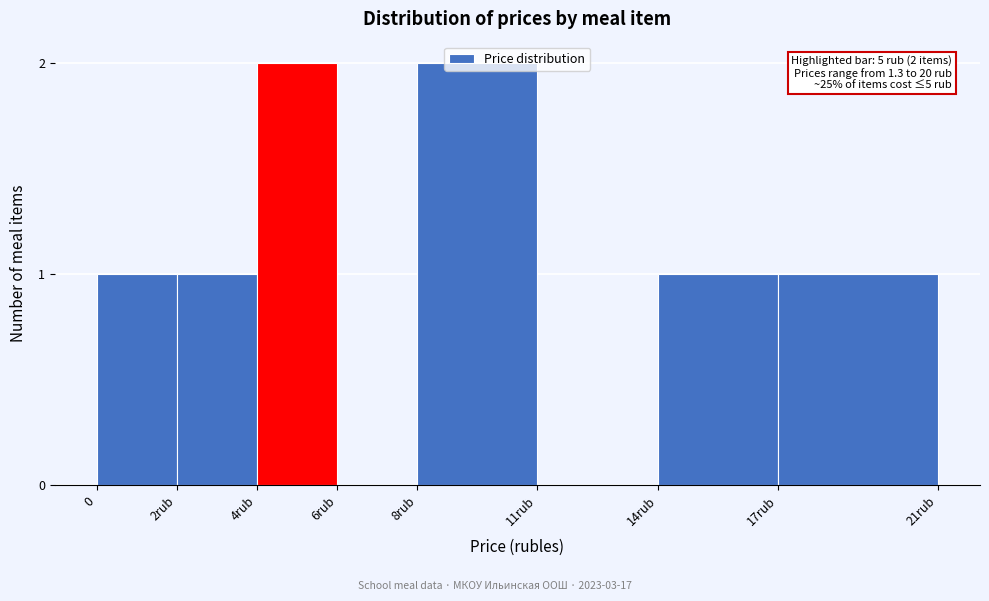

Approximately how many times larger is the value at 17rub compared to 8rub?

0.5